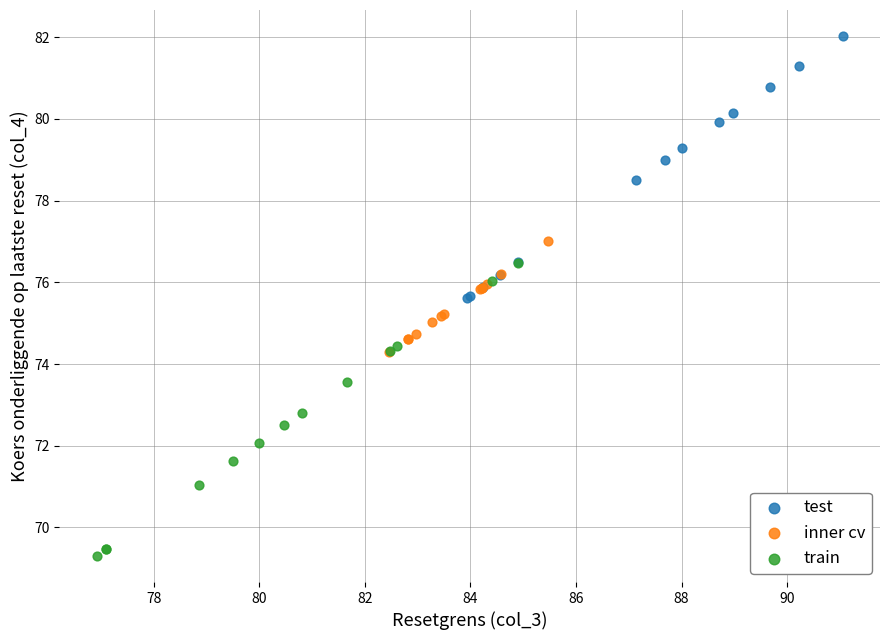

Which series has the largest Y range (max minus min)?

train